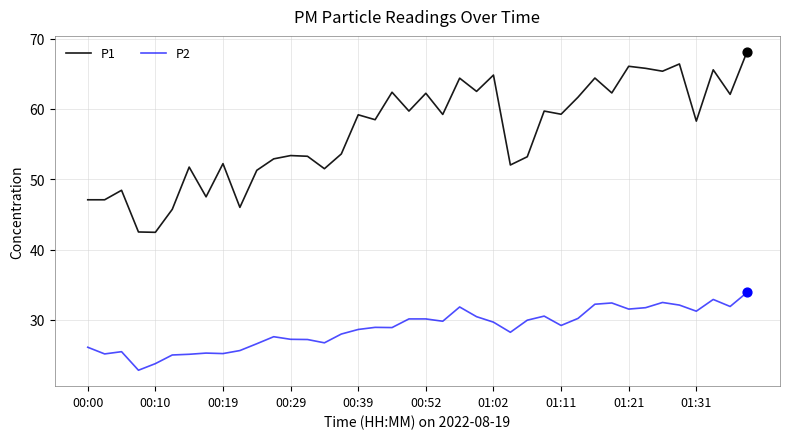

Which series has the largest total across all categories?

P1